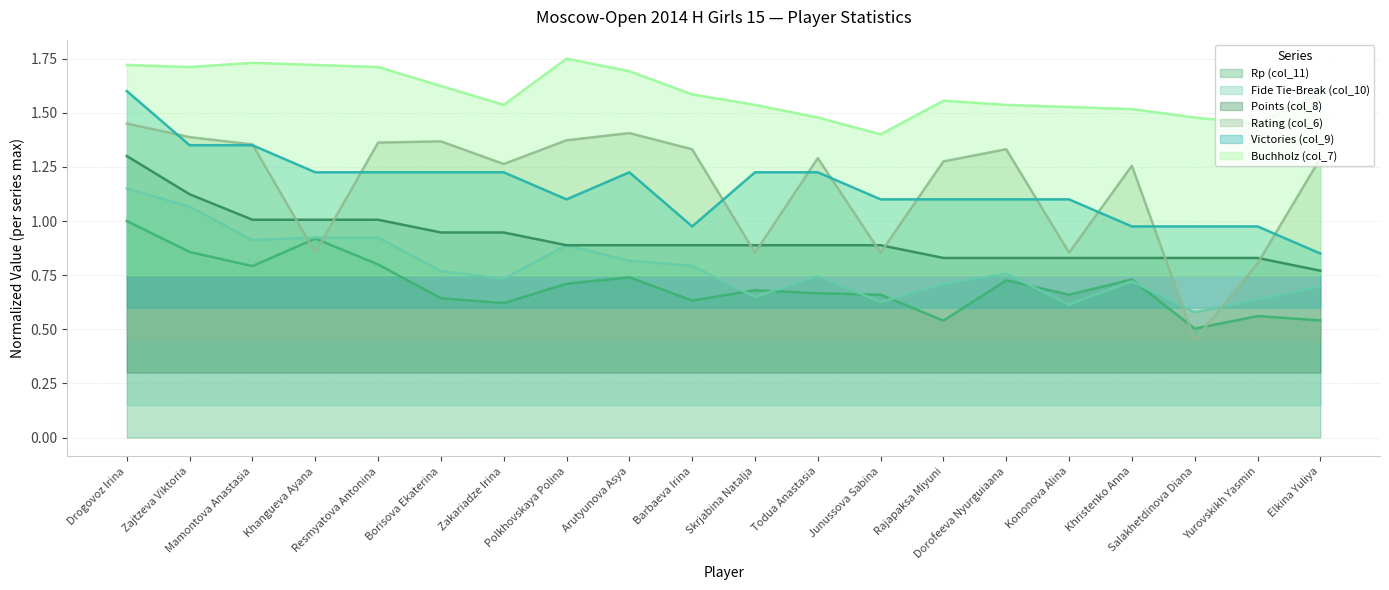

How many distinct data groups are displayed?

6